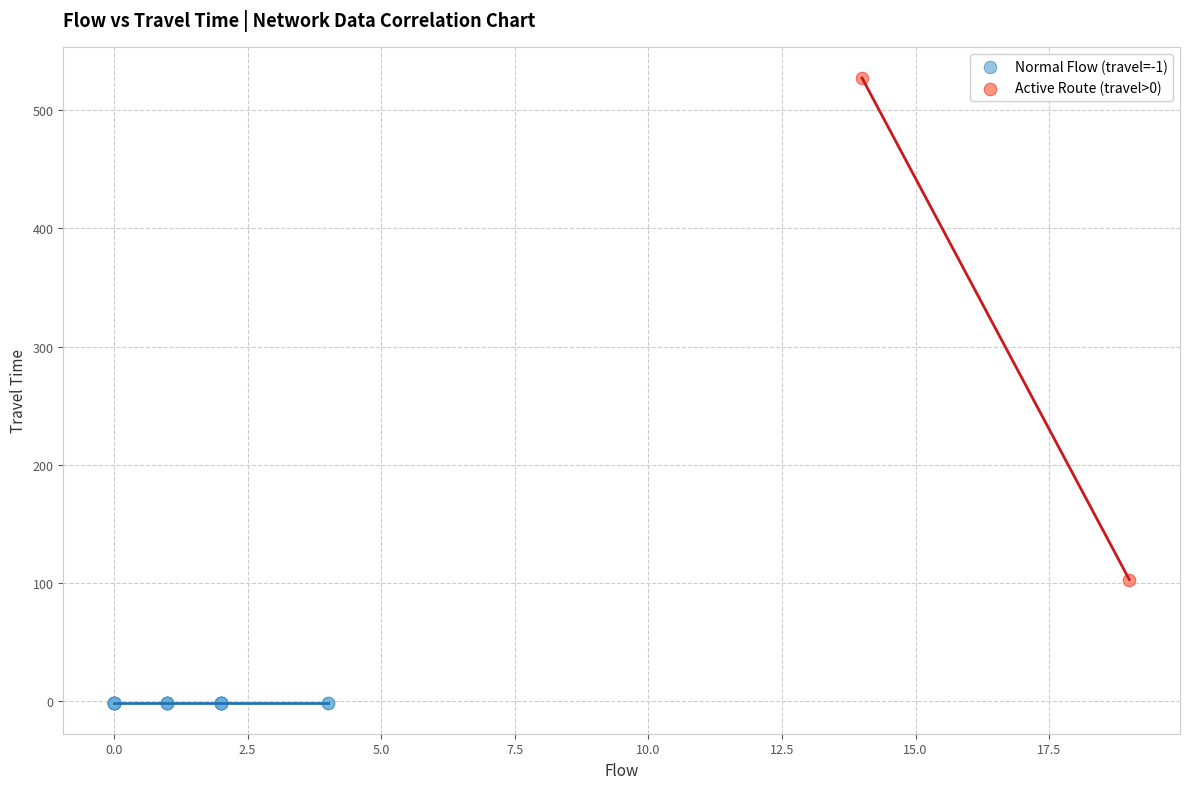

Which series contains the highest Y value?

Active Route (travel>0)